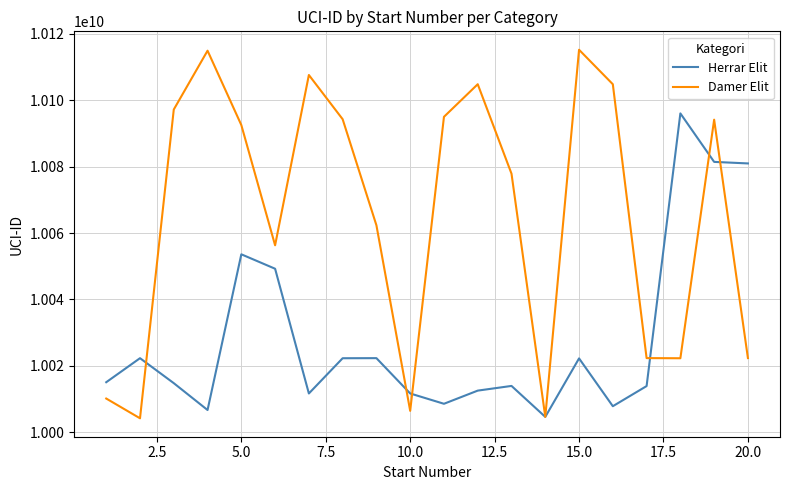

Which series has the largest range (max minus min)?

Damer Elit